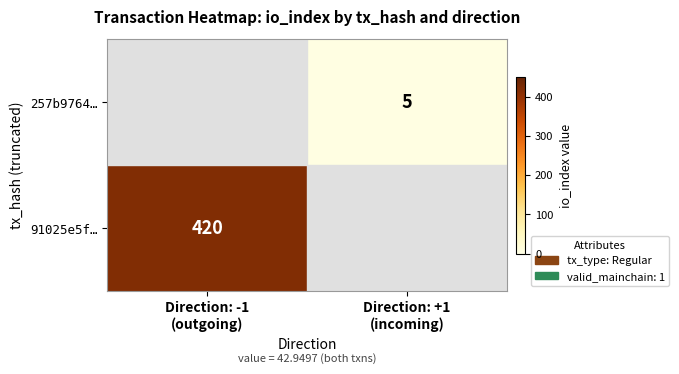

At how many categories does at least one series exceed 139?

1